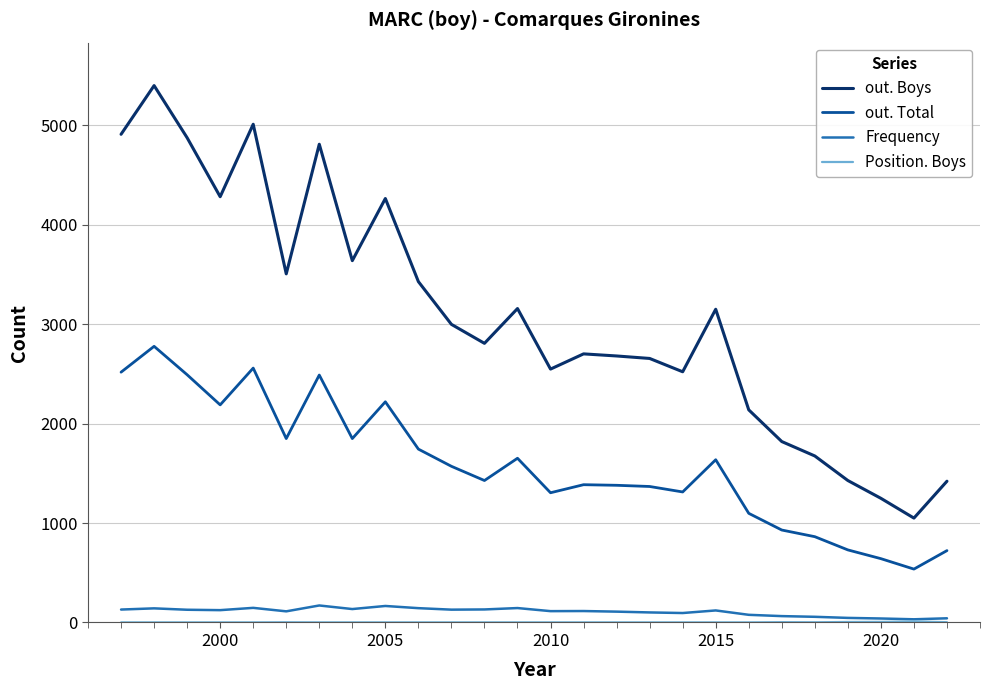

Which series has the largest total across all categories?

out. Boys